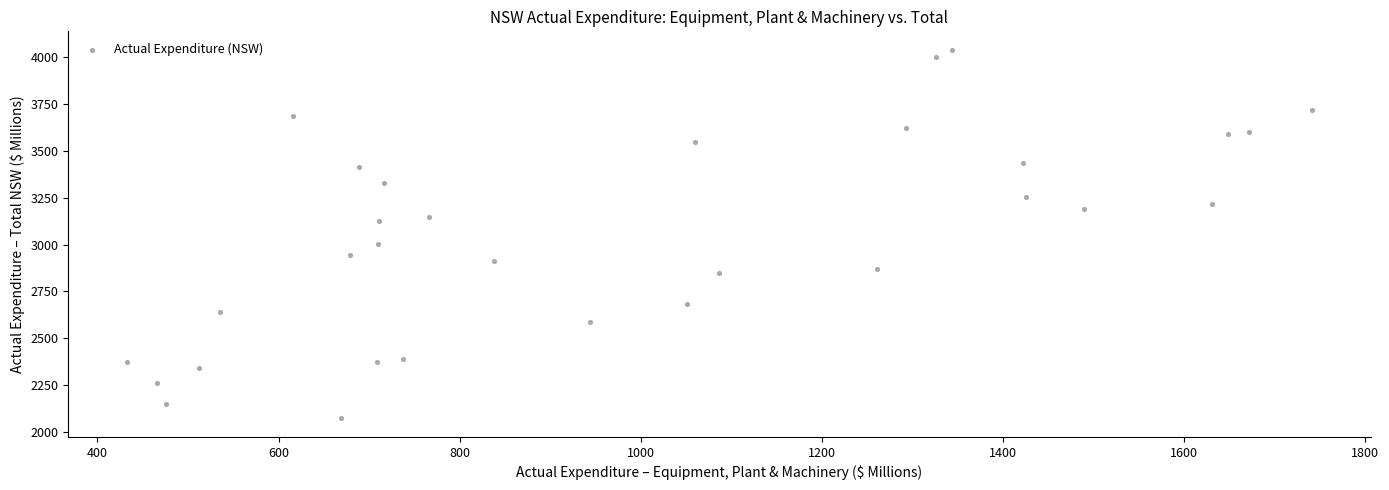

What is the range of X values (max minus min)?

1308